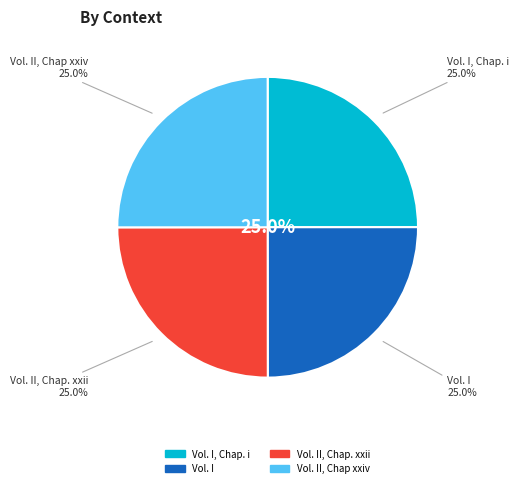

How many segments does this pie chart have?

4